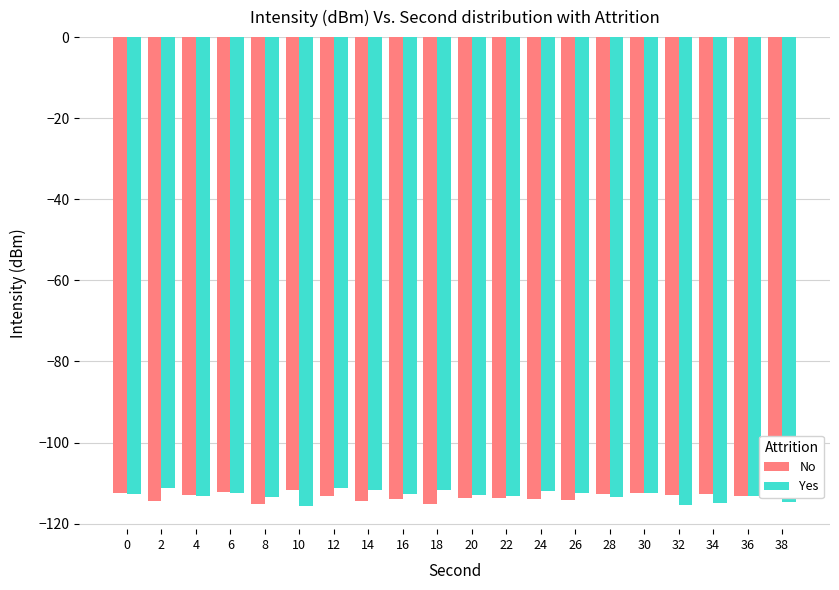

What is the total value across all series at 34?

-227.4